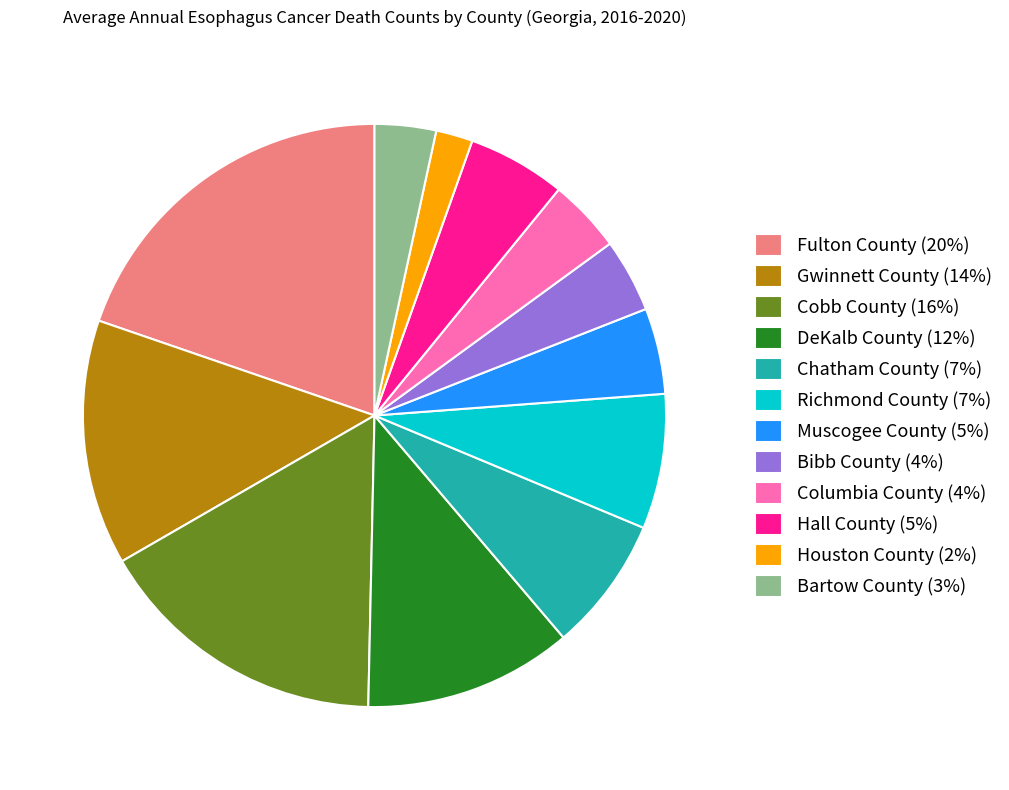

What is the smallest slice in the pie chart?

Houston County